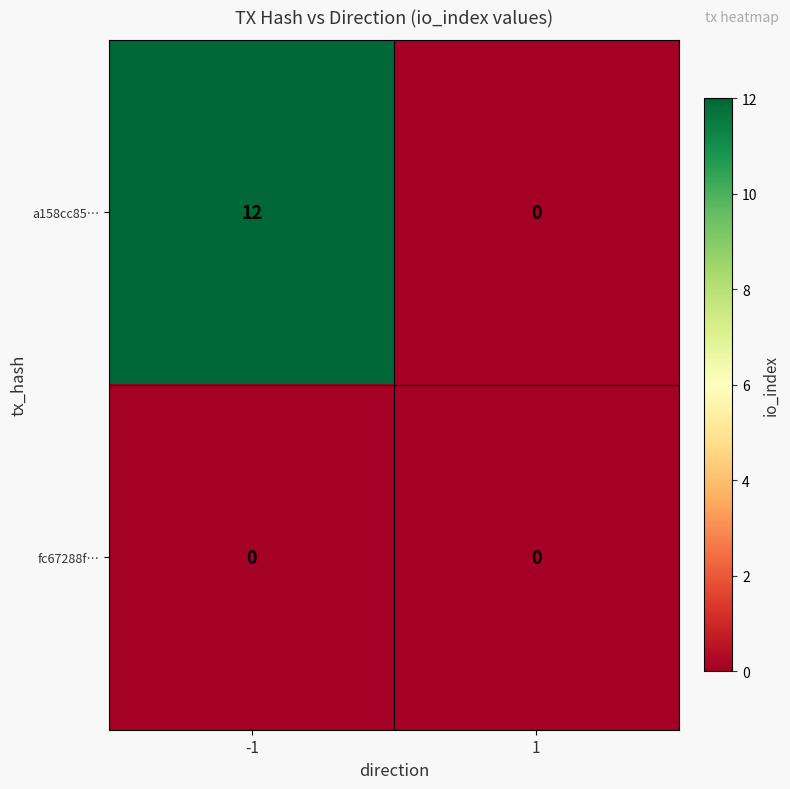

What is the maximum value shown in the chart?

12